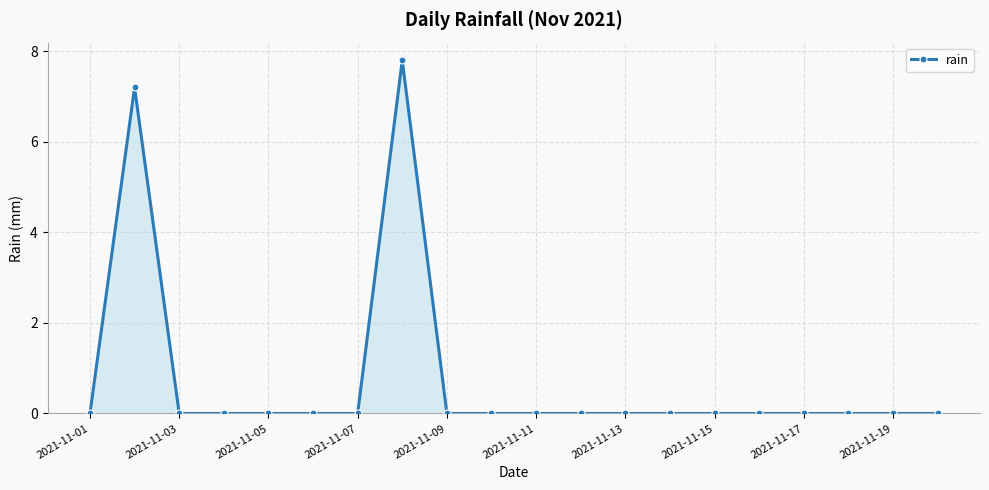

What is the greatest value displayed?

7.8